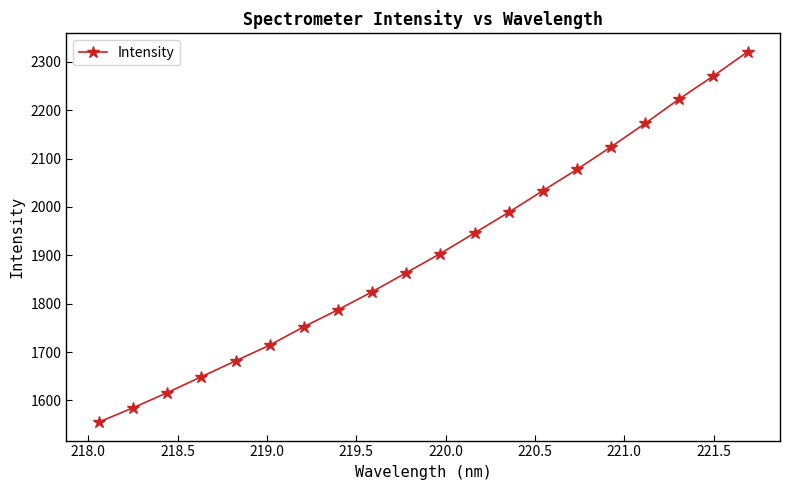

How many data points are less than 1903?

10